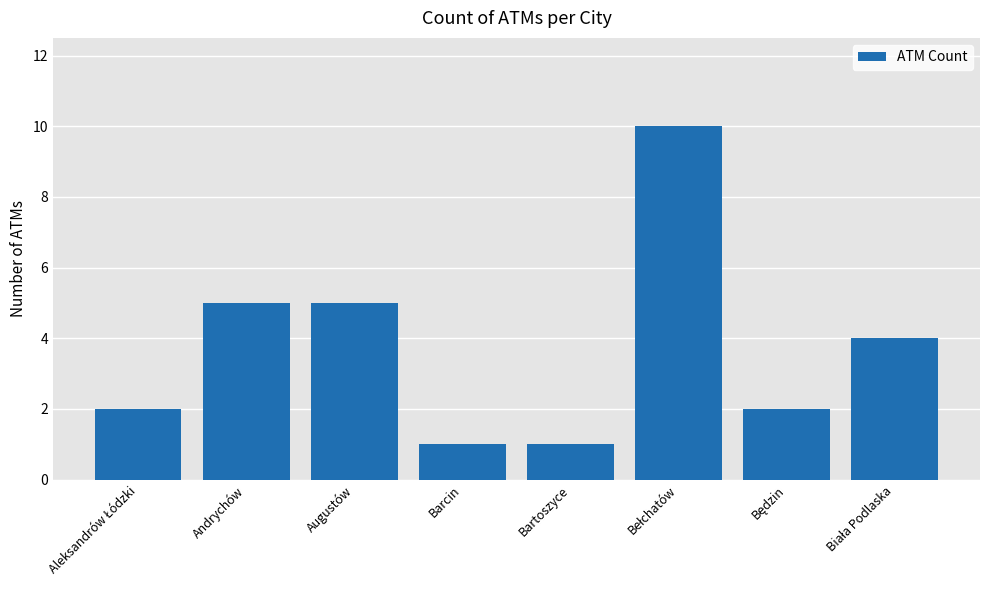

What is the difference between the maximum and minimum values?

9